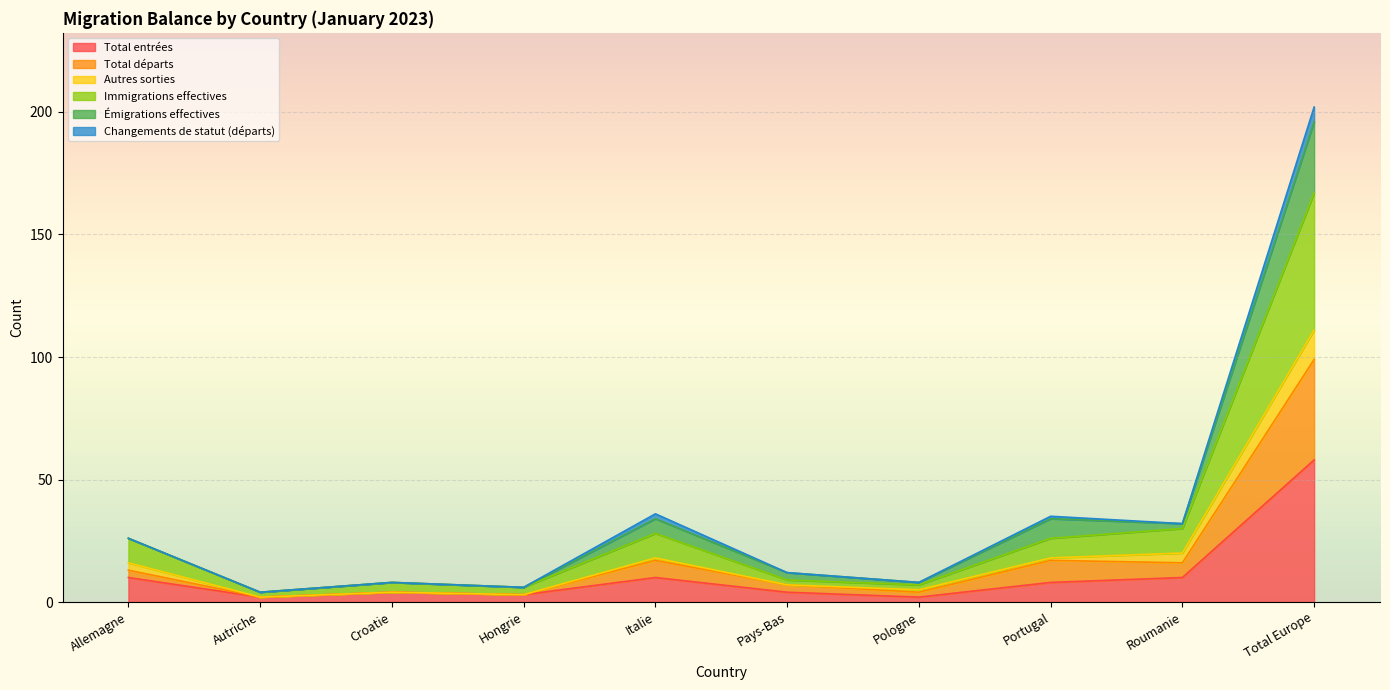

What is the maximum value for Total entrées?

58